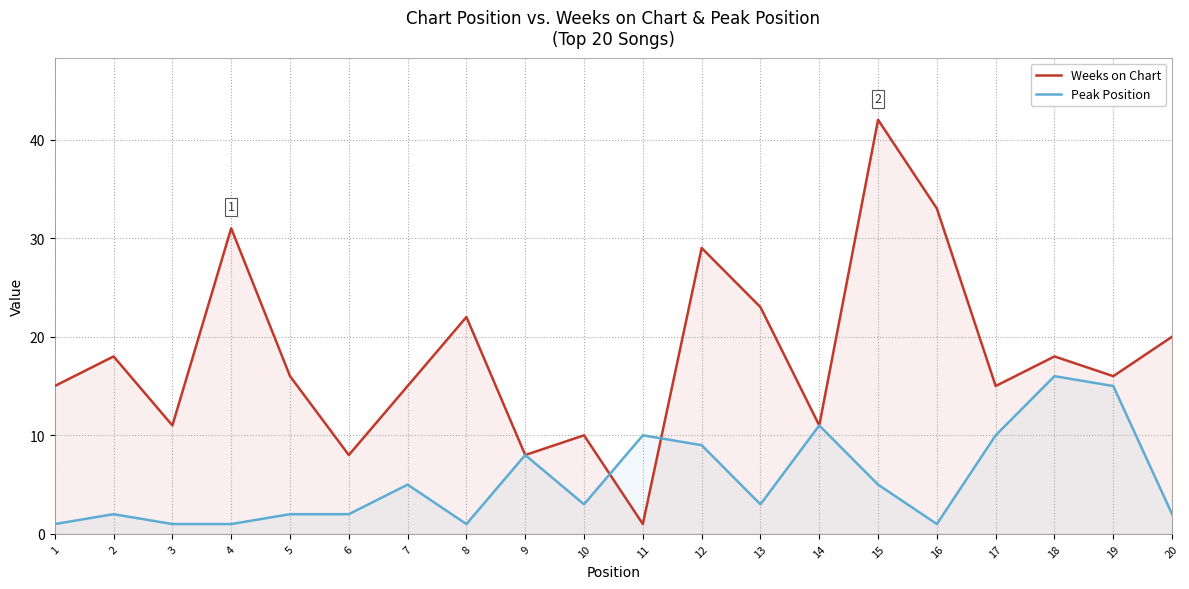

Is the value of Peak Position at 18 greater than the value of Weeks on Chart at 2?

No